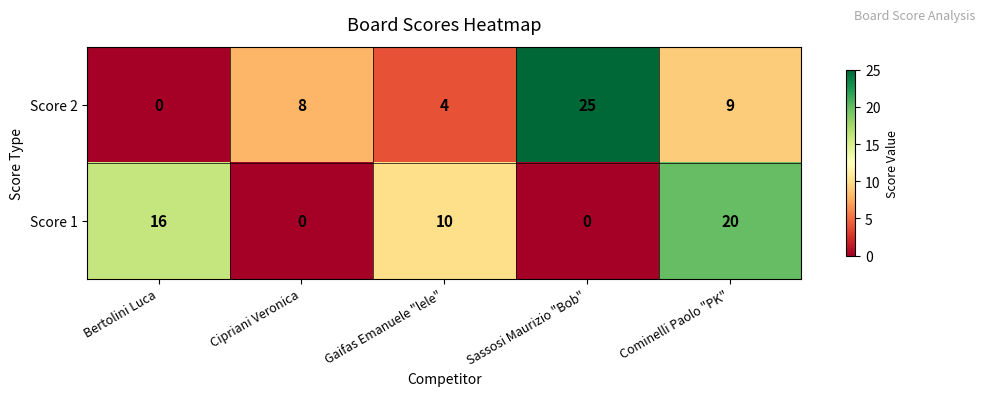

The Score 1 series shows 11 at Bertolini Luca. True or false?

False